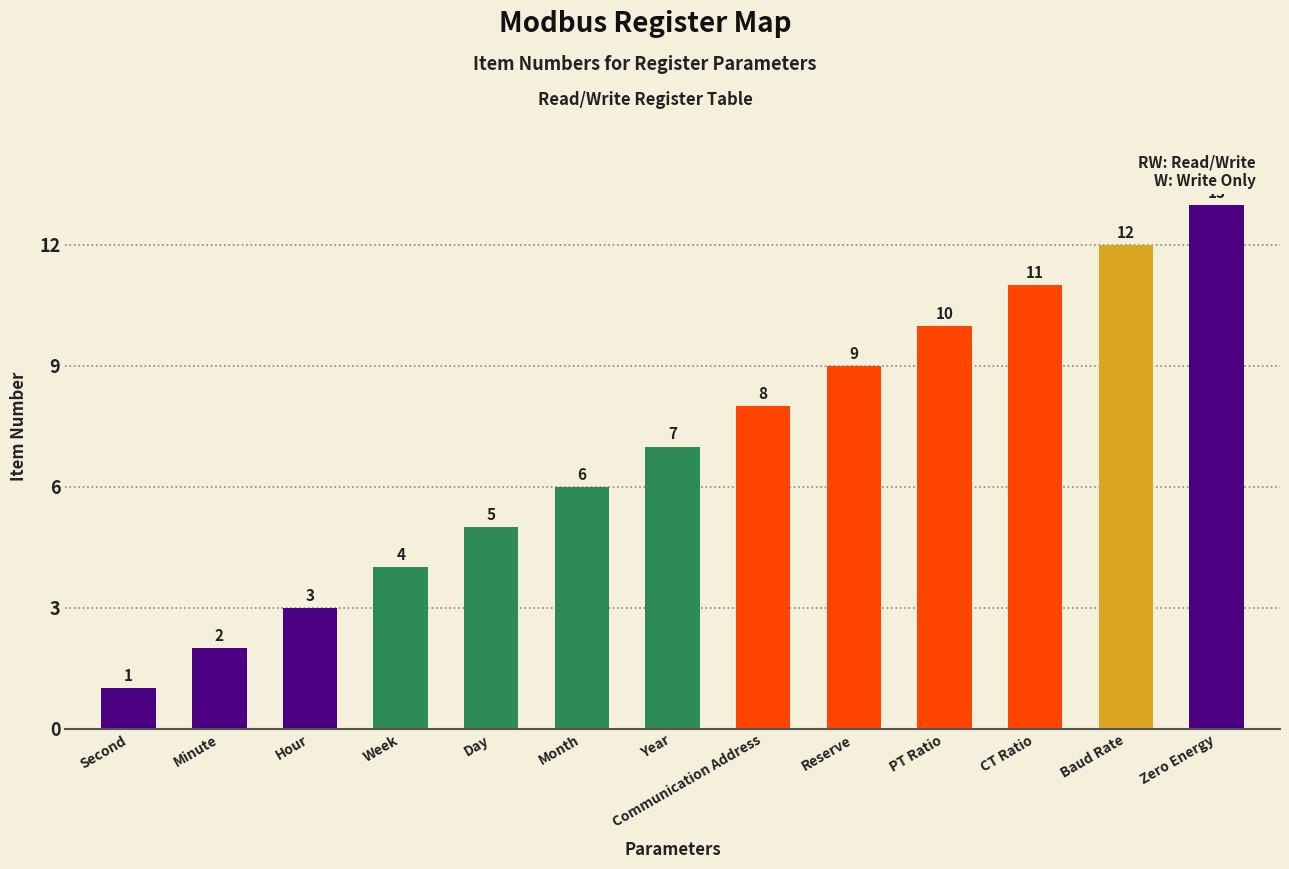

Which category has the highest value across all series?

Zero Energy